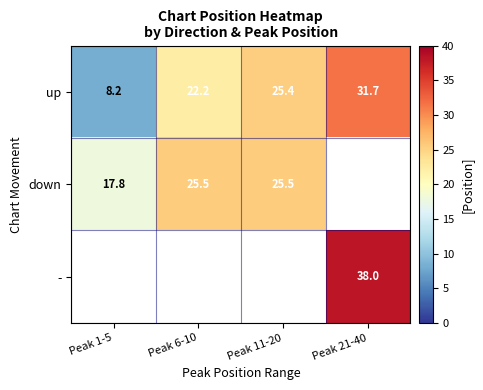

How many values in the up series exceed 25?

2